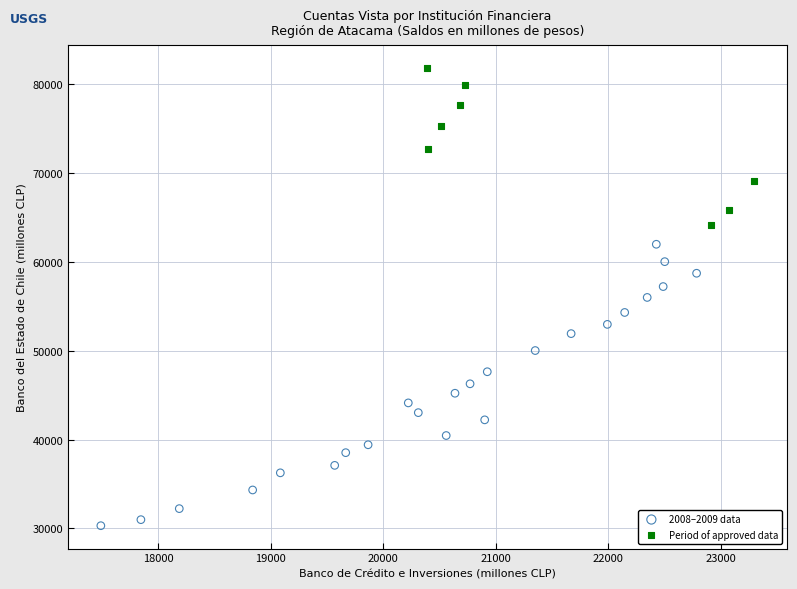

Which series contains the highest Y value?

Period of approved data